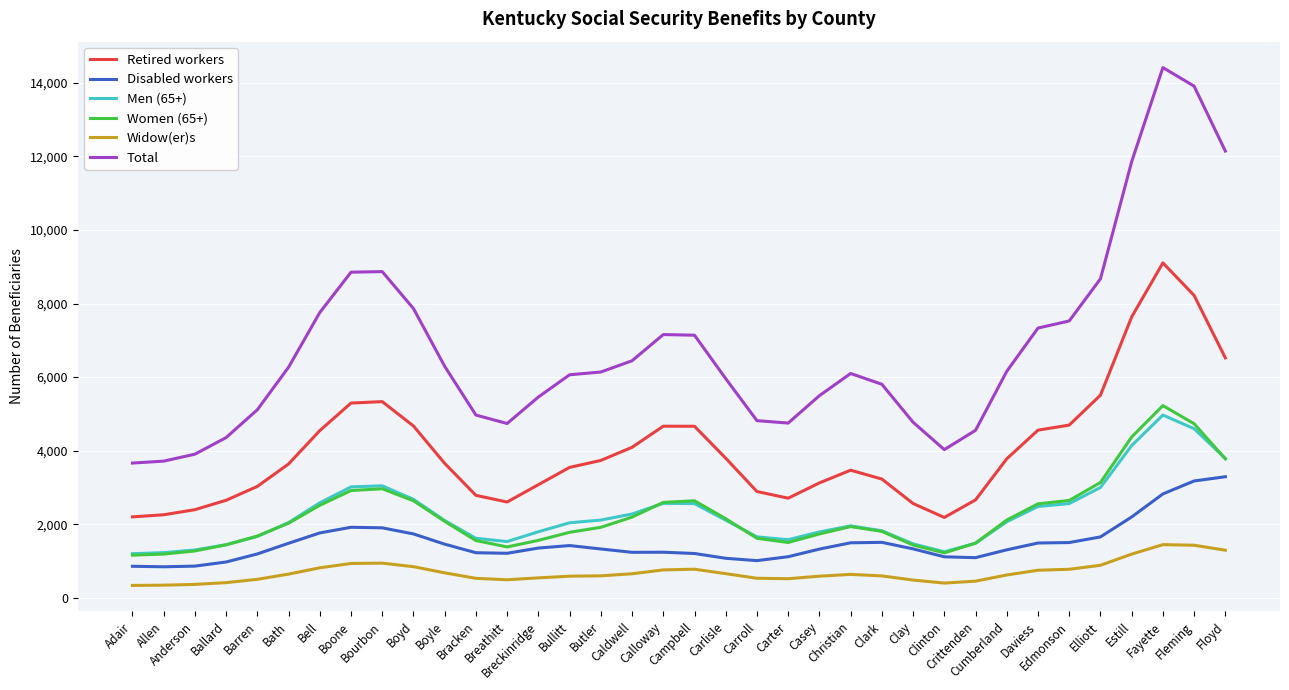

In Men (65+), how many points are higher than both neighbors (excluding endpoints)?

4